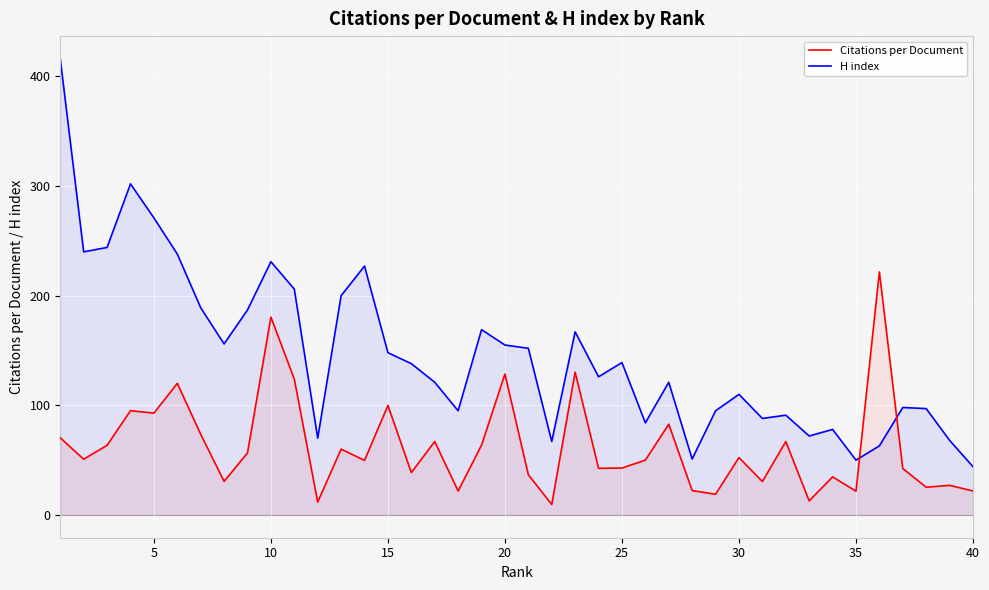

Reading right to left, what are all the values shown in this chart?

Citations per Document: 21.9	27.0	25.2	42.3	221.7	21.7	34.7	12.8	66.9	30.4	52.3	18.9	22.2	82.7	50.0	42.8	42.5	130.2	9.5	36.7	128.5	63.7	21.8	67.0	38.6	99.9	49.7	60.0	11.8	123.9	180.5	56.6	30.6	73.6	120.0	92.9	95.1	63.5	50.8	70.3
H index: 44.0	68.0	97.0	98.0	63.0	50.0	78.0	72.0	91.0	88.0	110.0	95.0	51.0	121.0	84.0	139.0	126.0	167.0	67.0	152.0	155.0	169.0	95.0	121.0	138.0	148.0	227.0	200.0	70.0	206.0	231.0	187.0	156.0	189.0	238.0	271.0	302.0	244.0	240.0	416.0